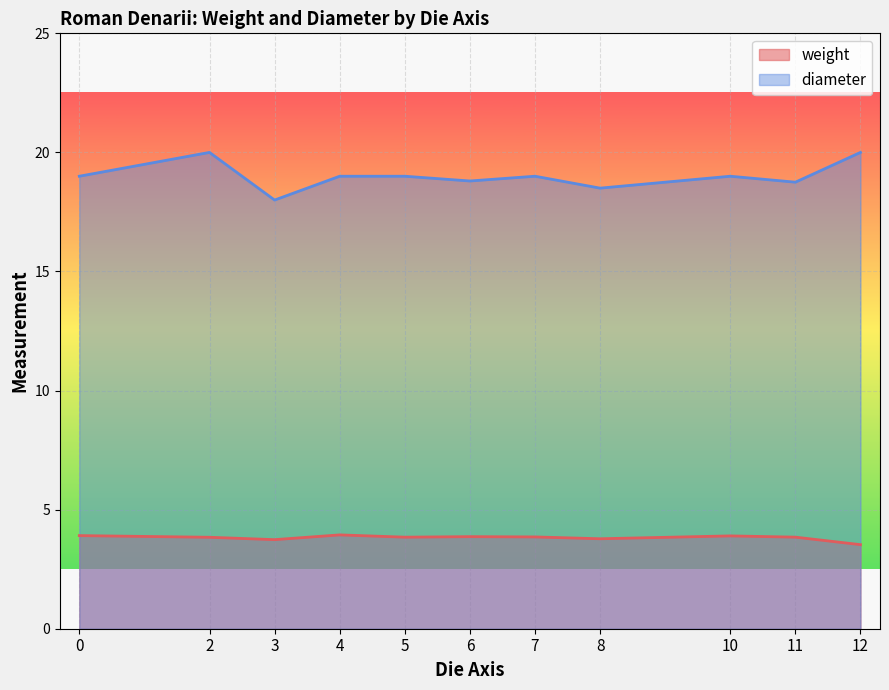

What is the total value across all series at 11?

22.6